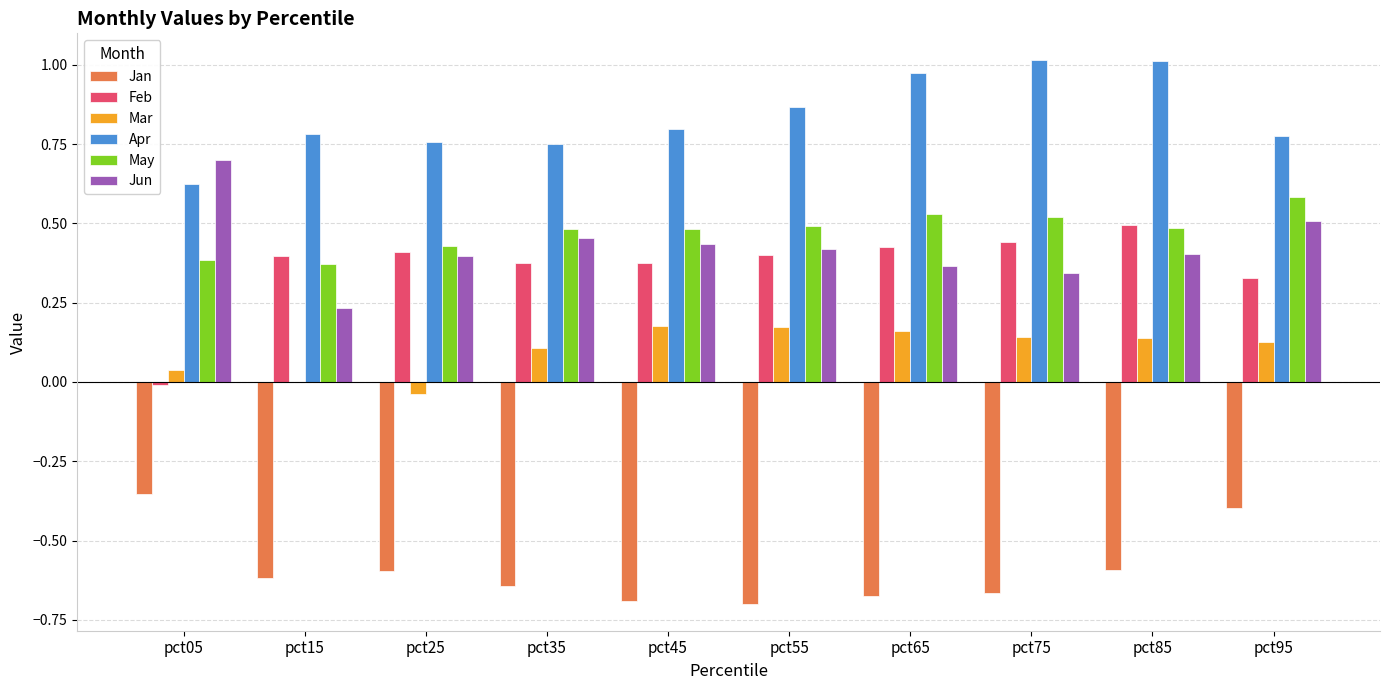

What is the total value across all series at pct35?

1.5